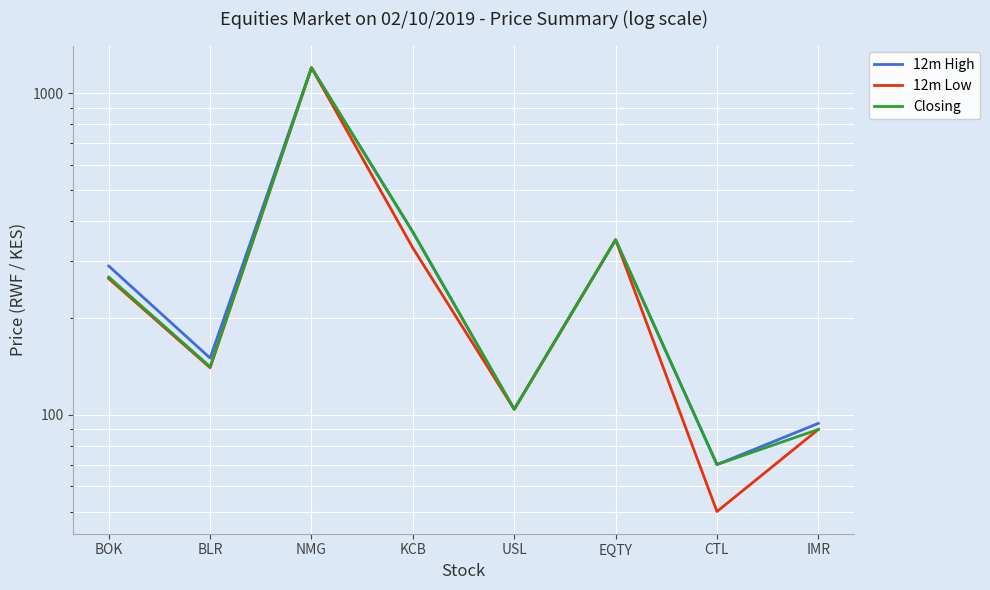

What is the sum of all 12m High values?

2628